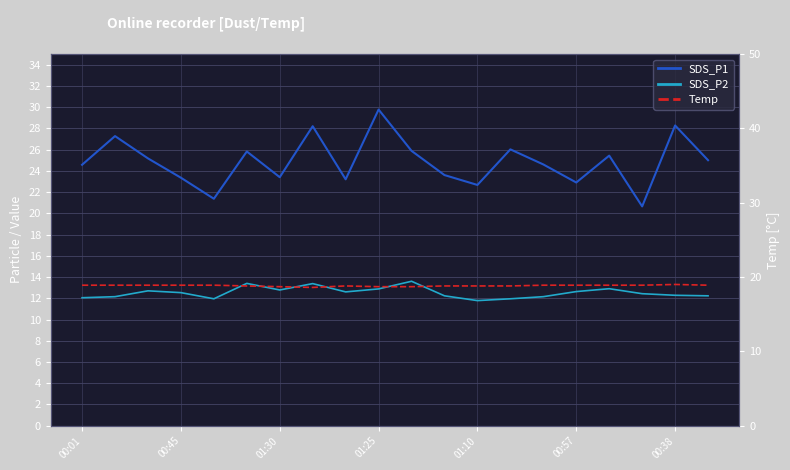

The value of SDS_P1 at 00:01 is 11.7. True or false?

False